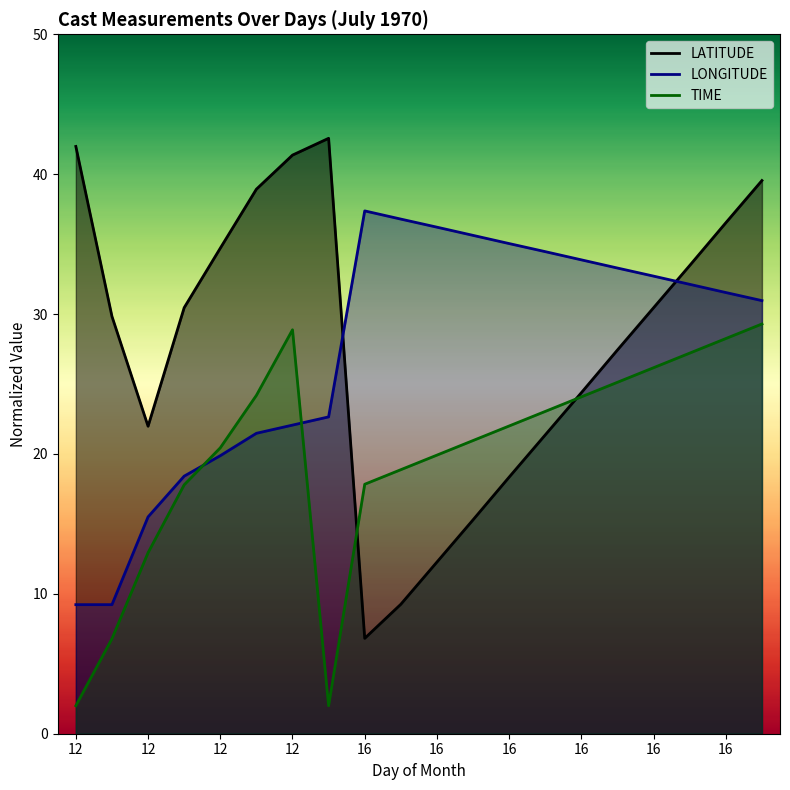

How many lines are shown in the chart?

3